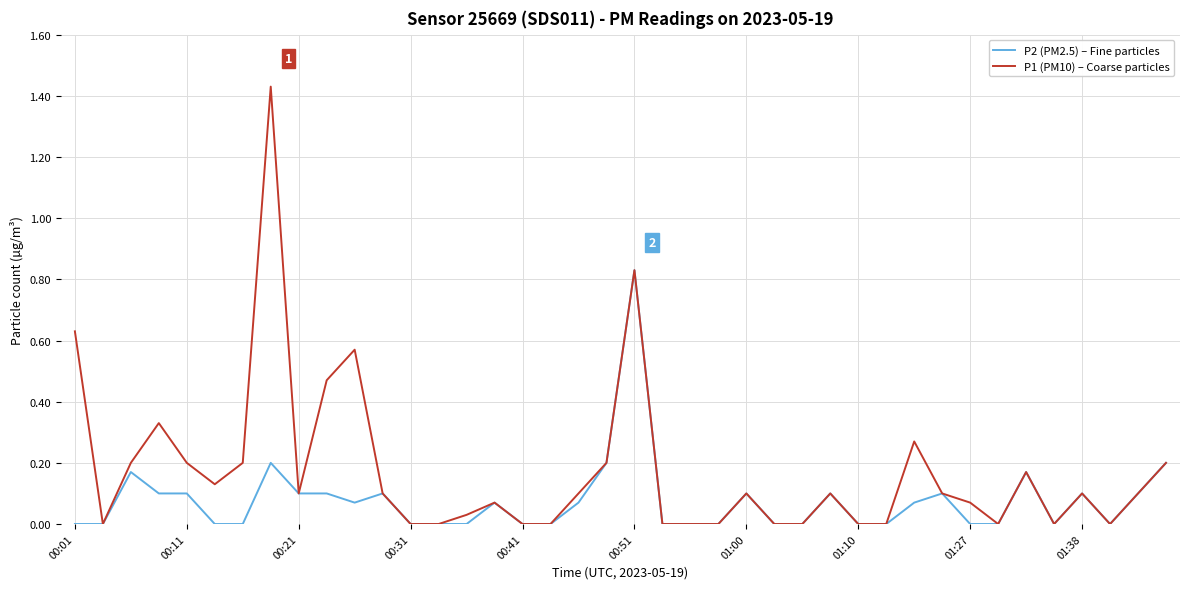

List the series in order of their peak value, lowest first.

P2 (PM2.5) – Fine particles, P1 (PM10) – Coarse particles